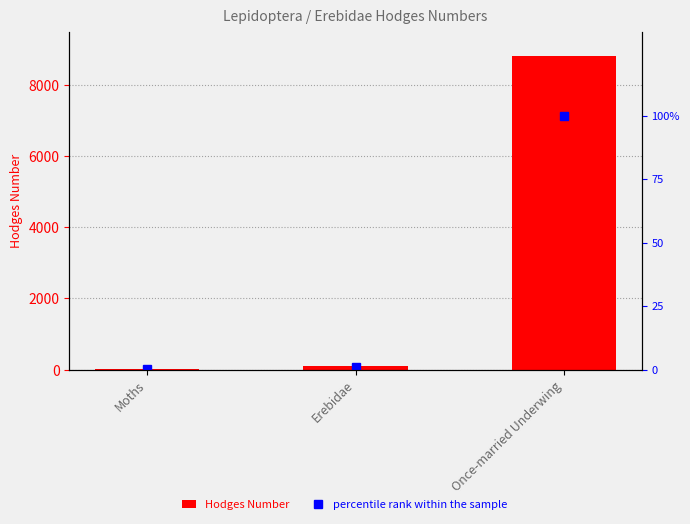

What is the label of the 2nd bar from the left?

Erebidae